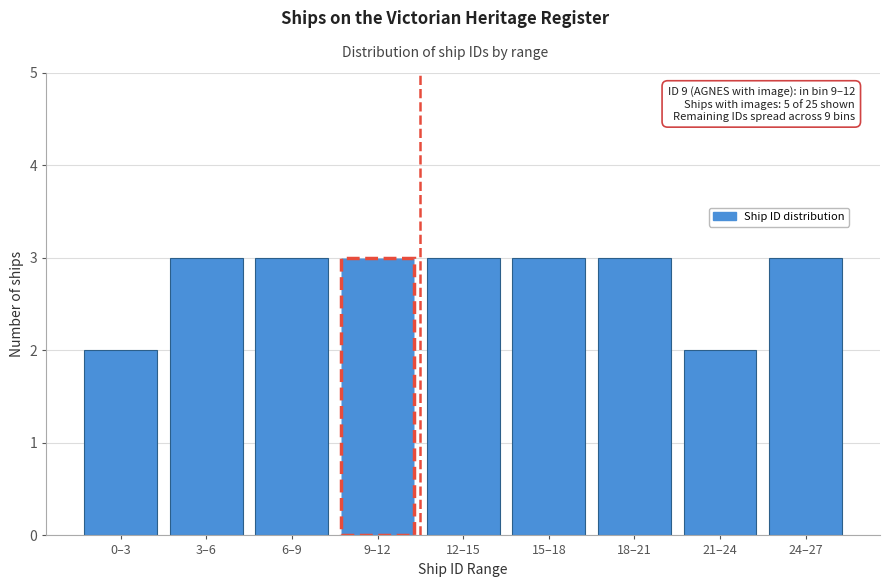

Reading right to left, what are all the values shown in this chart?

24–27=3	21–24=2	18–21=3	15–18=3	12–15=3	9–12=3	6–9=3	3–6=3	0–3=2